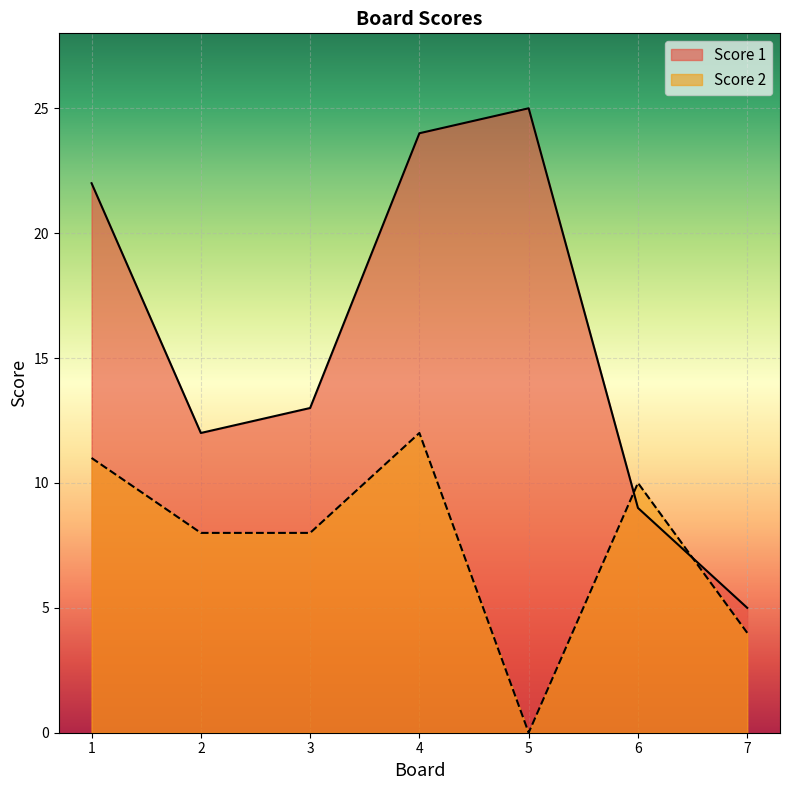

Rank the categories by Score 2 value from highest to lowest.

4, 1, 6, 2, 3, 7, 5